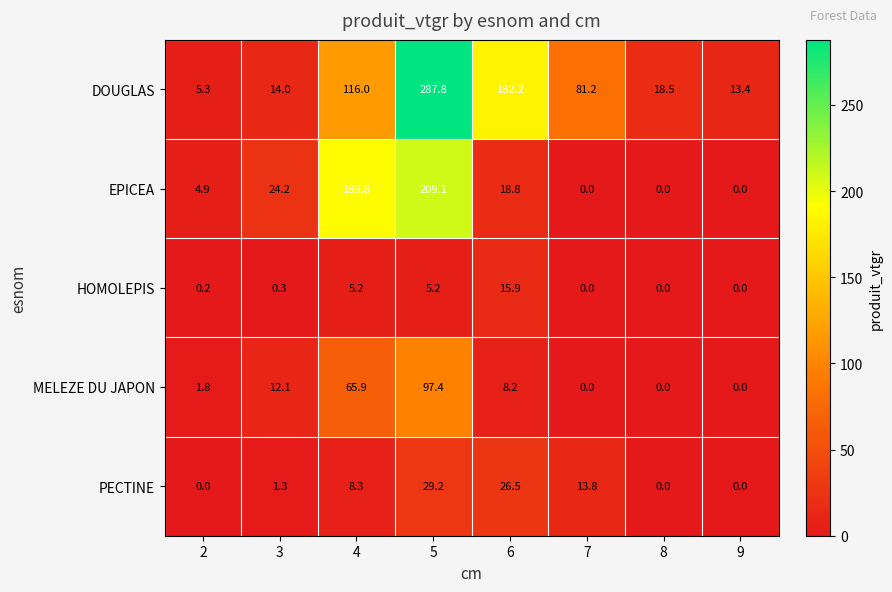

At 4, list the series in order from largest to smallest.

EPICEA, DOUGLAS, MELEZE DU JAPON, PECTINE, HOMOLEPIS